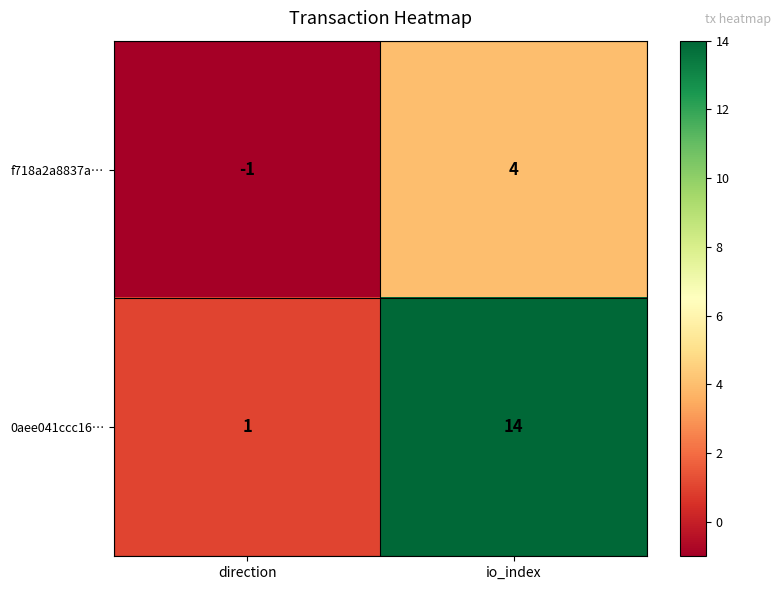

How many series are shown in this chart?

2